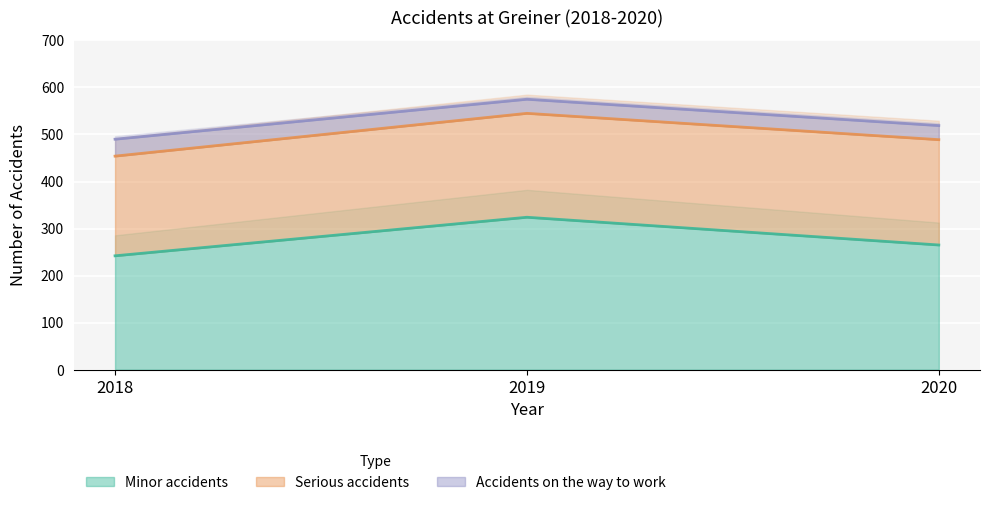

Where does the Minor accidents series first go above 265?

2019